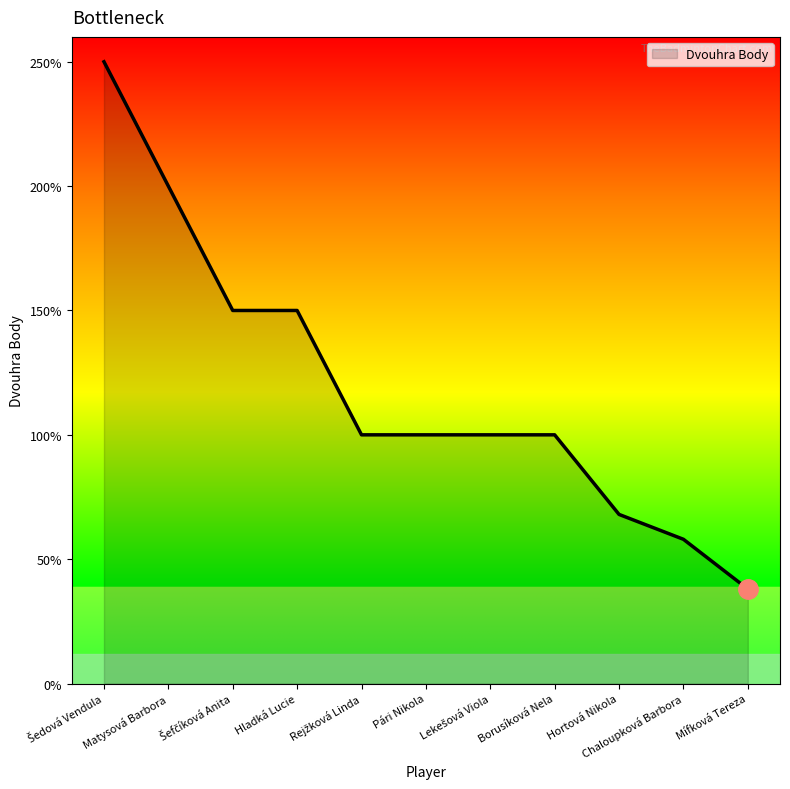

What value does the data have at Hladká Lucie, to the nearest 10?

150